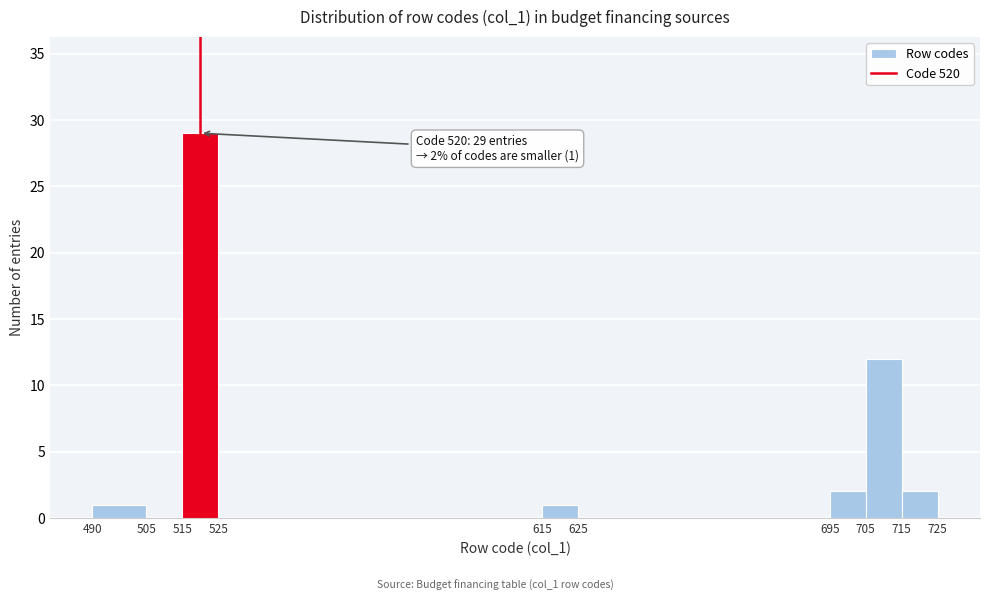

Over which range of the x-axis is the bar tallest?

515 to 525